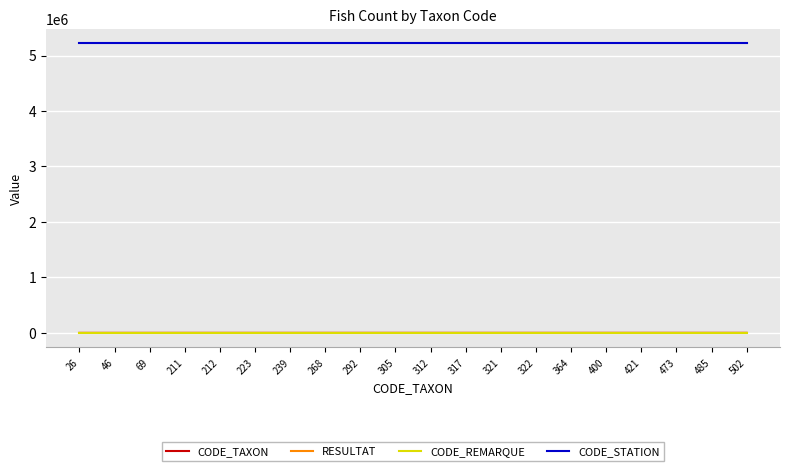

What is the maximum value shown in the chart?

5217310